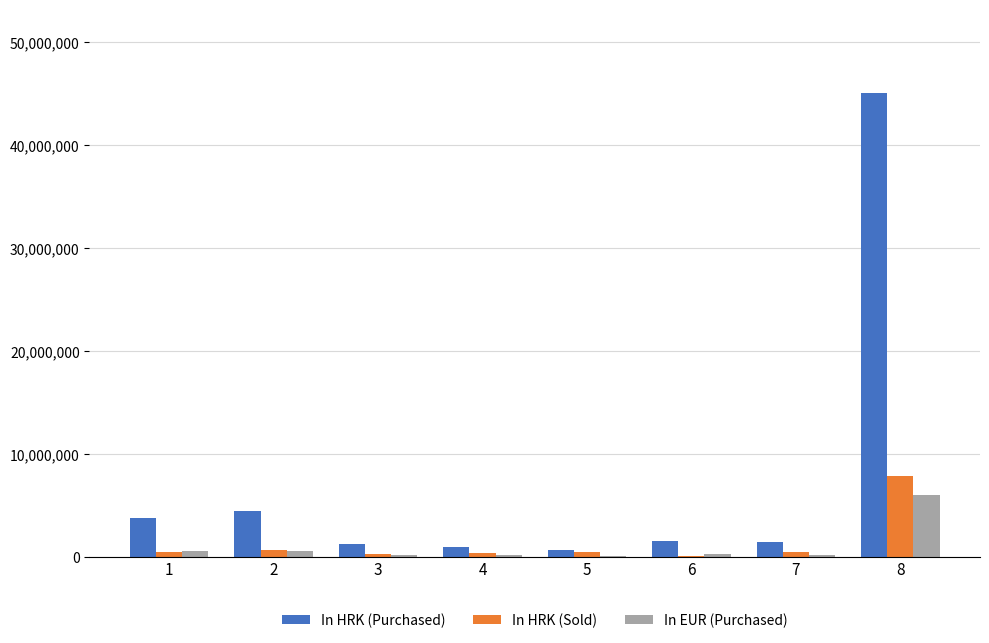

Which series has the largest total across all categories?

In HRK (Purchased)